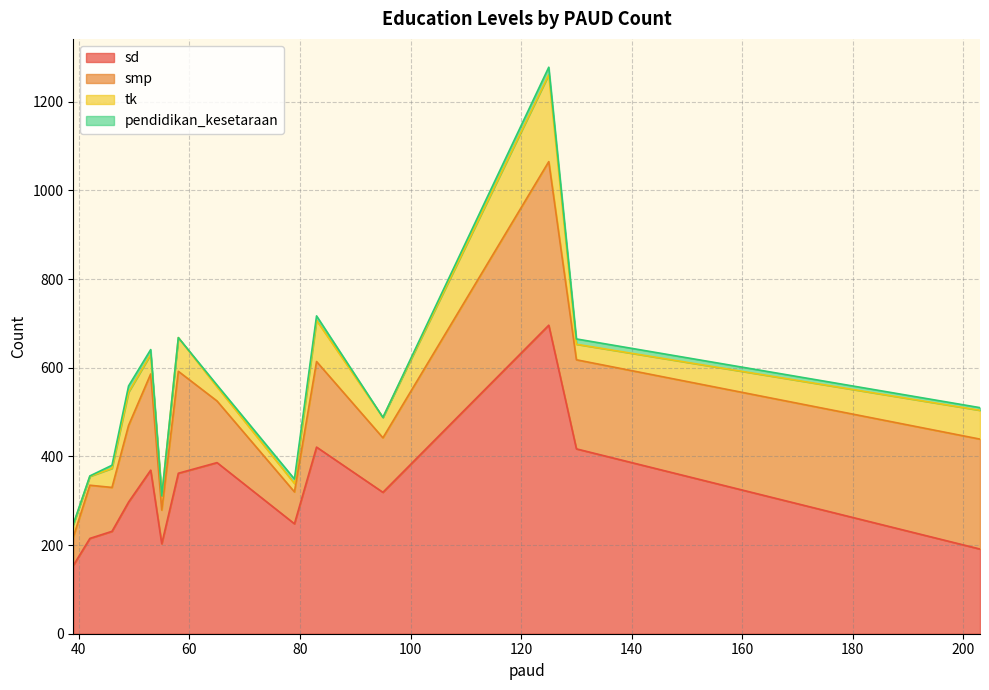

What is the maximum value for sd?

696